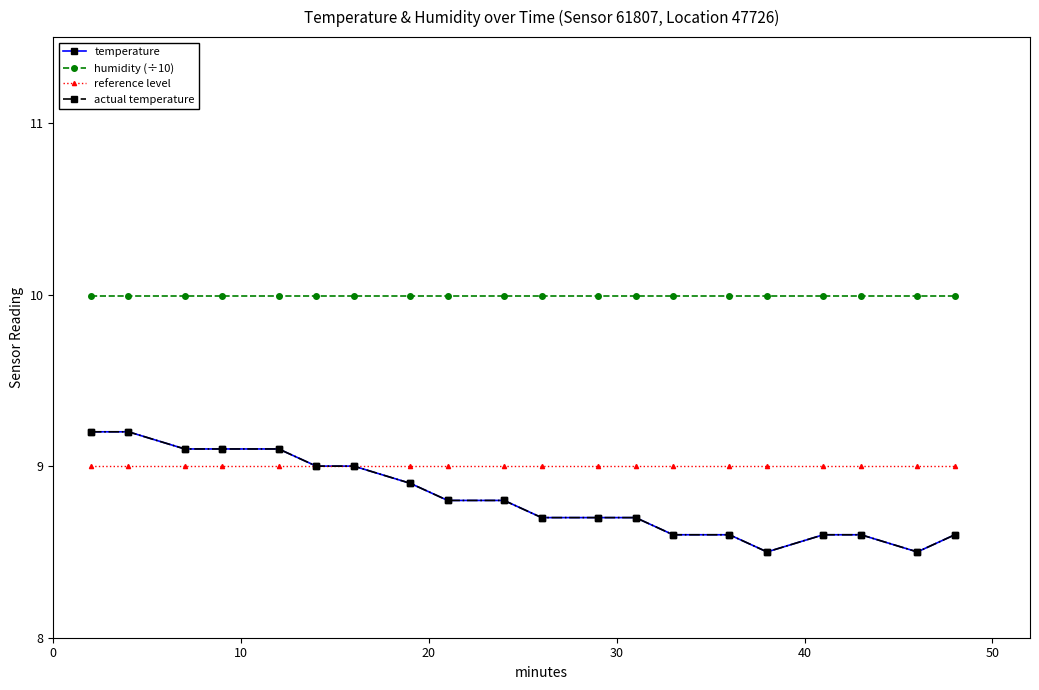

Is this an area chart (filled region under the line)?

No